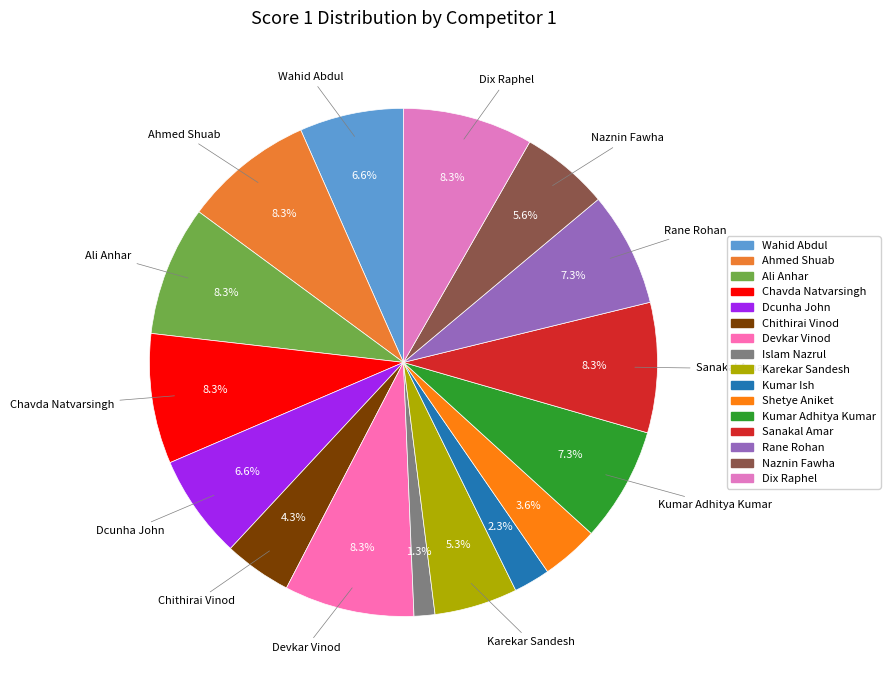

Approximately how many times larger is the value at Rane Rohan compared to Devkar Vinod?

0.9